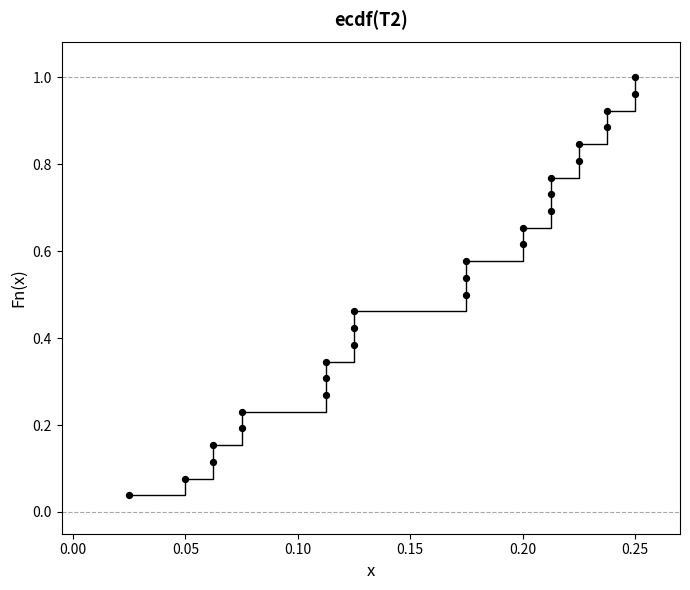

How many data points are displayed?

26